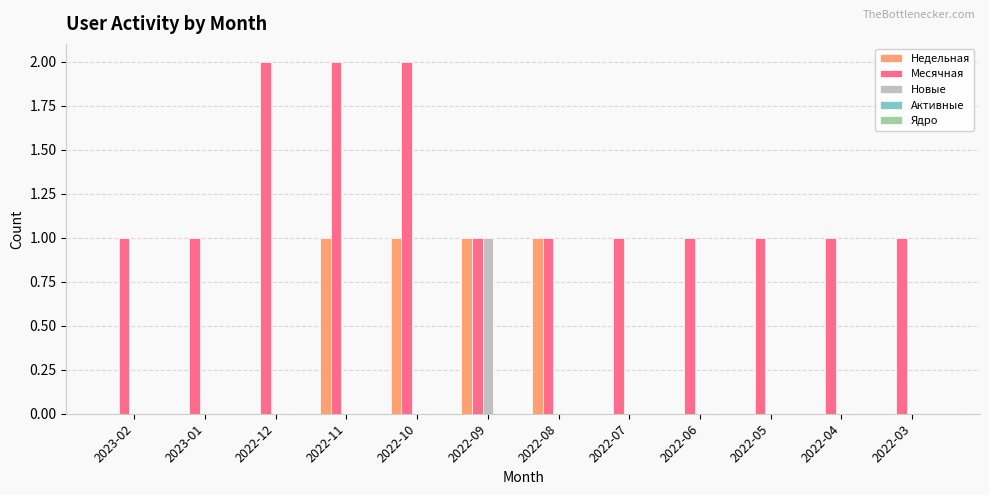

Which category has the highest value in the Новые series?

2022-09